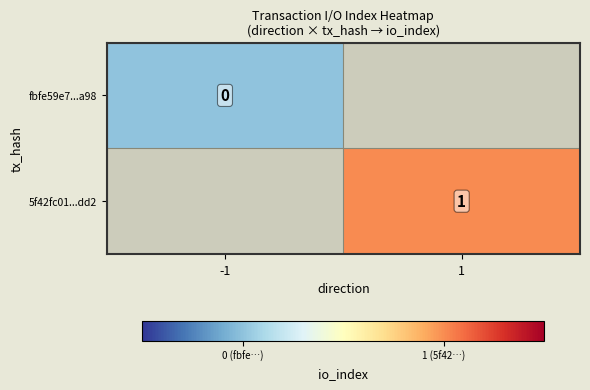

True or false: 5f42fc01...dd2 has a value of 0 at 1.

False